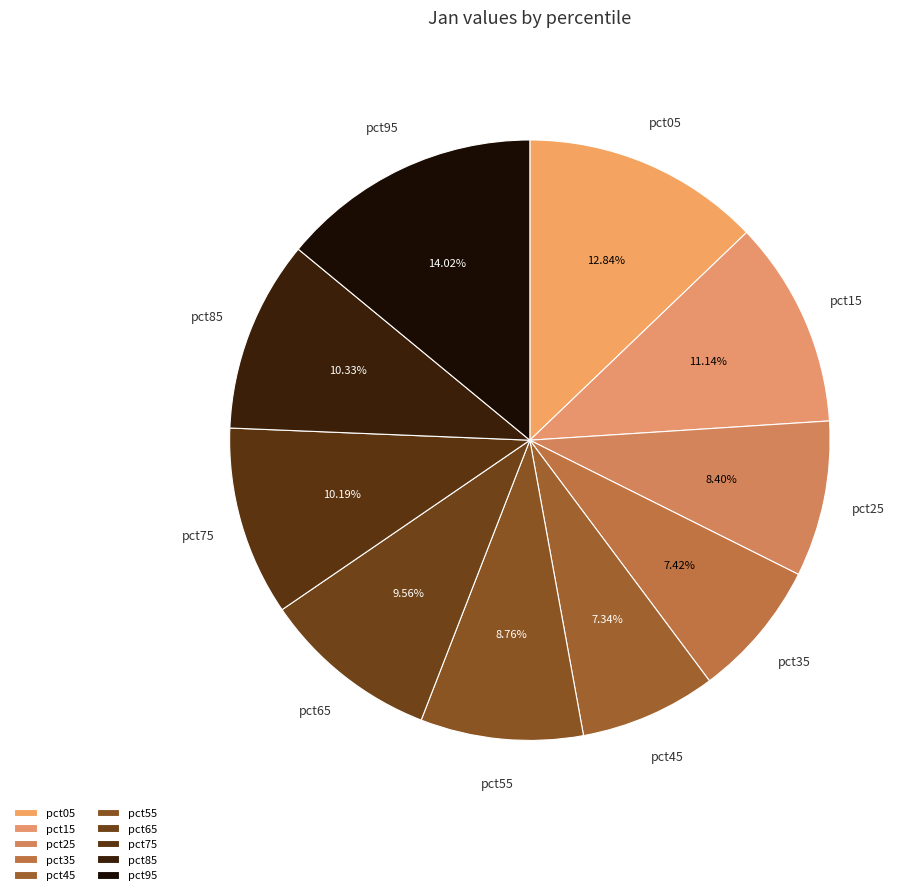

Combined, do pct55 and pct75 account for over 50%?

No